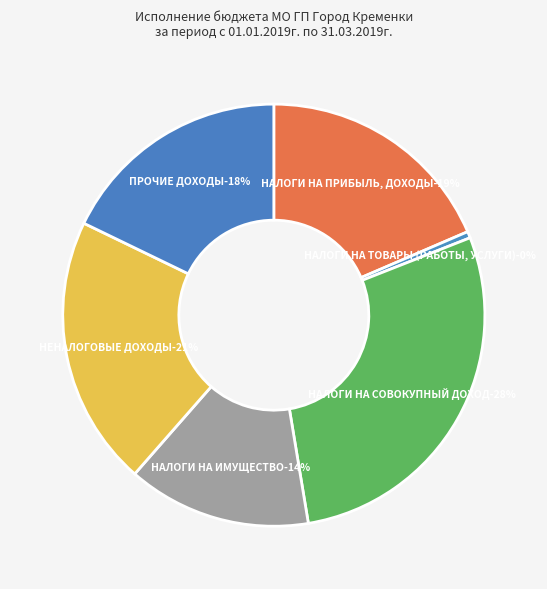

Is it true that НАЛОГИ НА СОВОКУПНЫЙ ДОХОД is 28% of the pie?

True